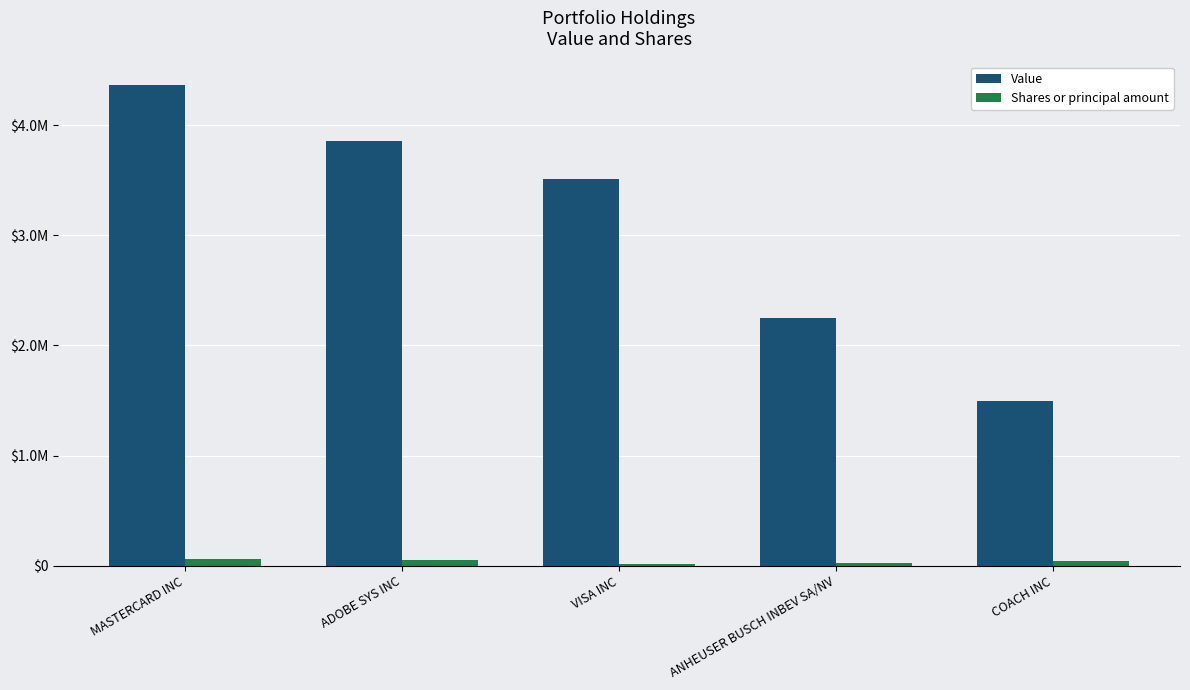

What is the minimum value shown in the chart?

16445